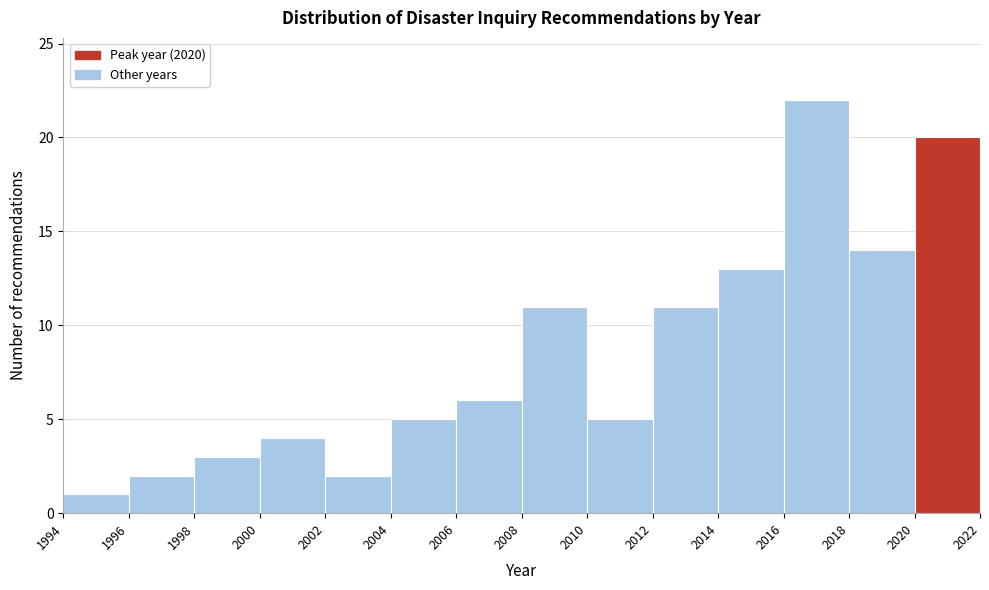

Which range on the x-axis has the tallest bar?

2016 to 2018